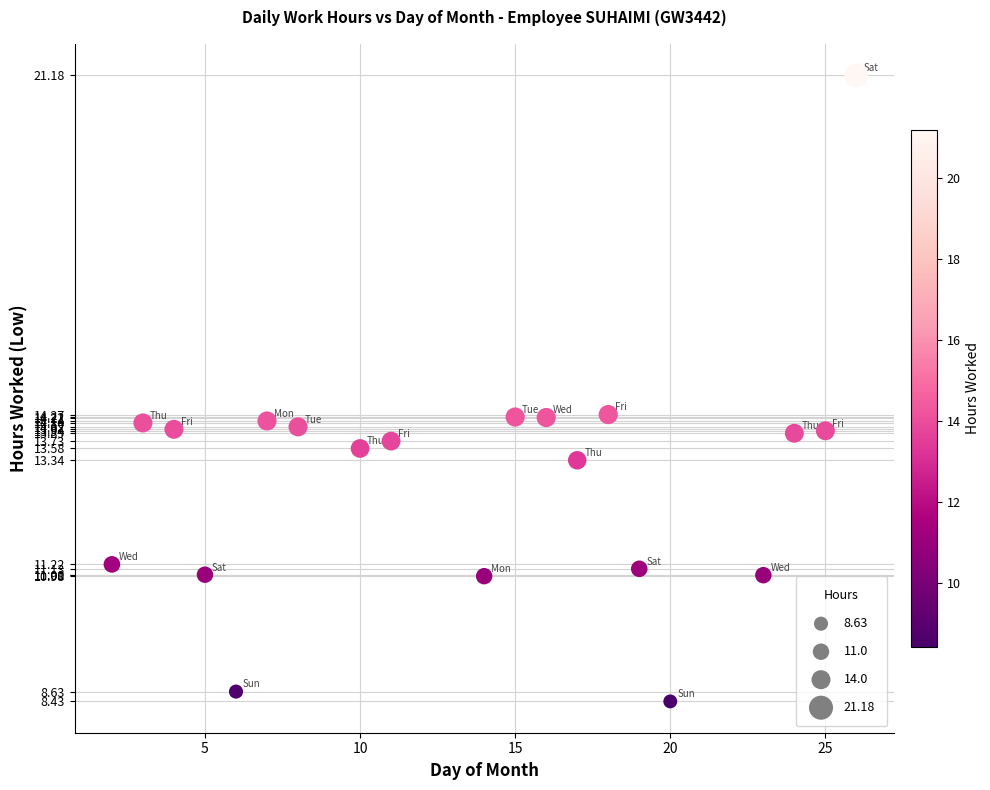

What is the range of X values (max minus min)?

24.0